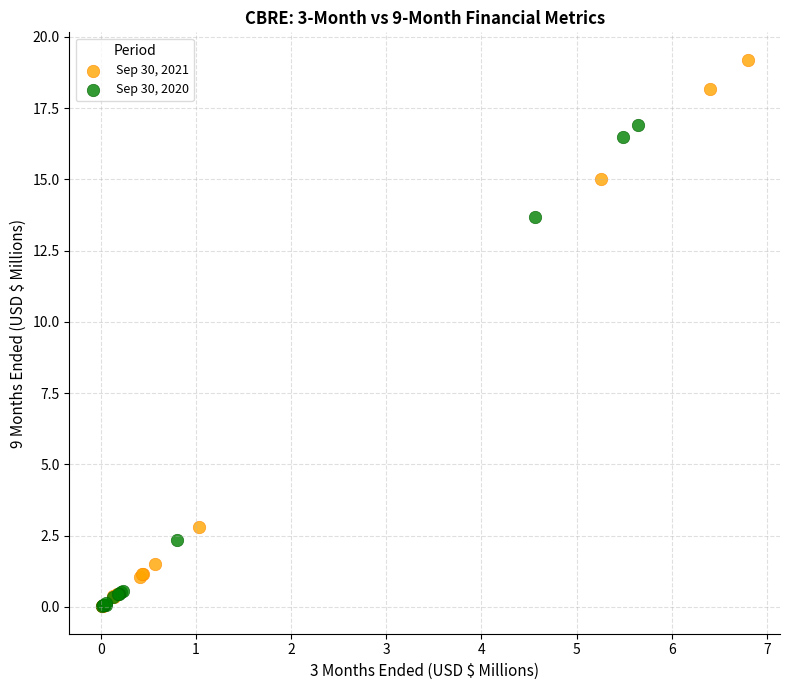

Which series contains the highest Y value?

Sep 30, 2021